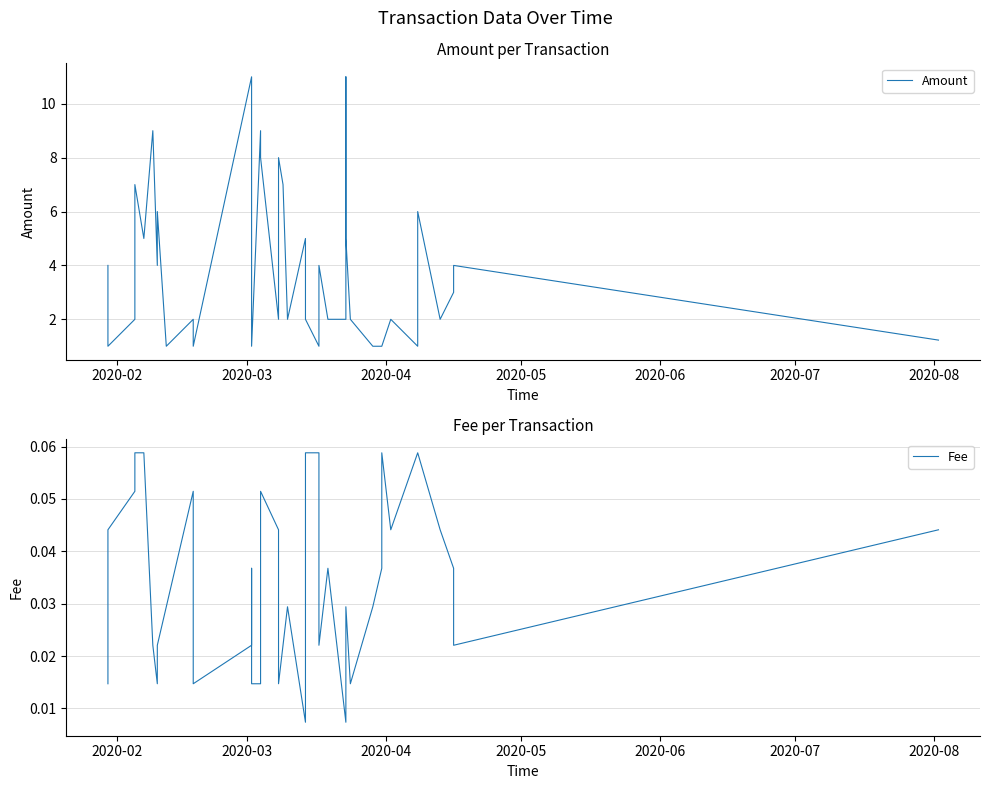

List the series in order of their peak value, highest first.

Amount, Fee